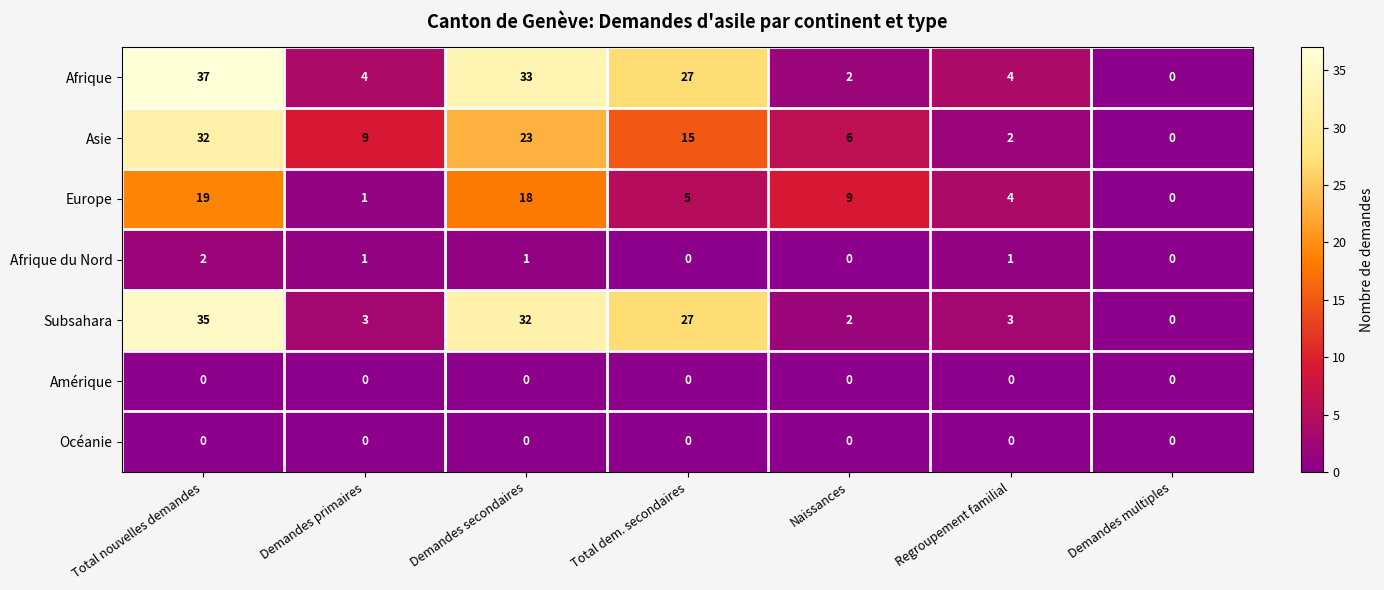

At which category is the sum across all series the highest?

Total nouvelles demandes